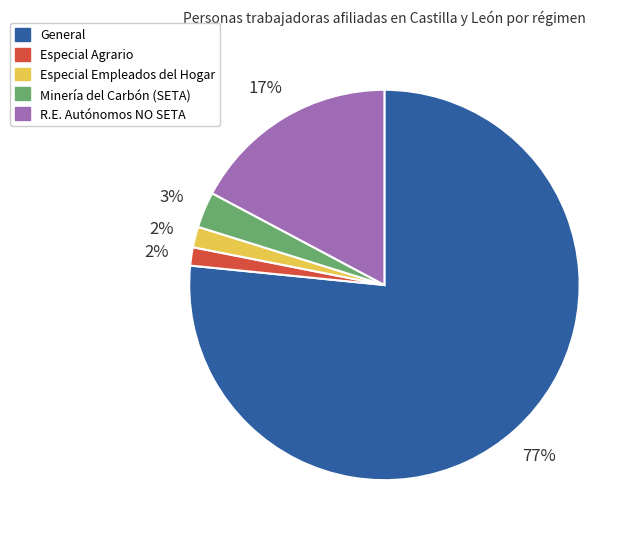

Is there a majority slice in this chart?

Yes